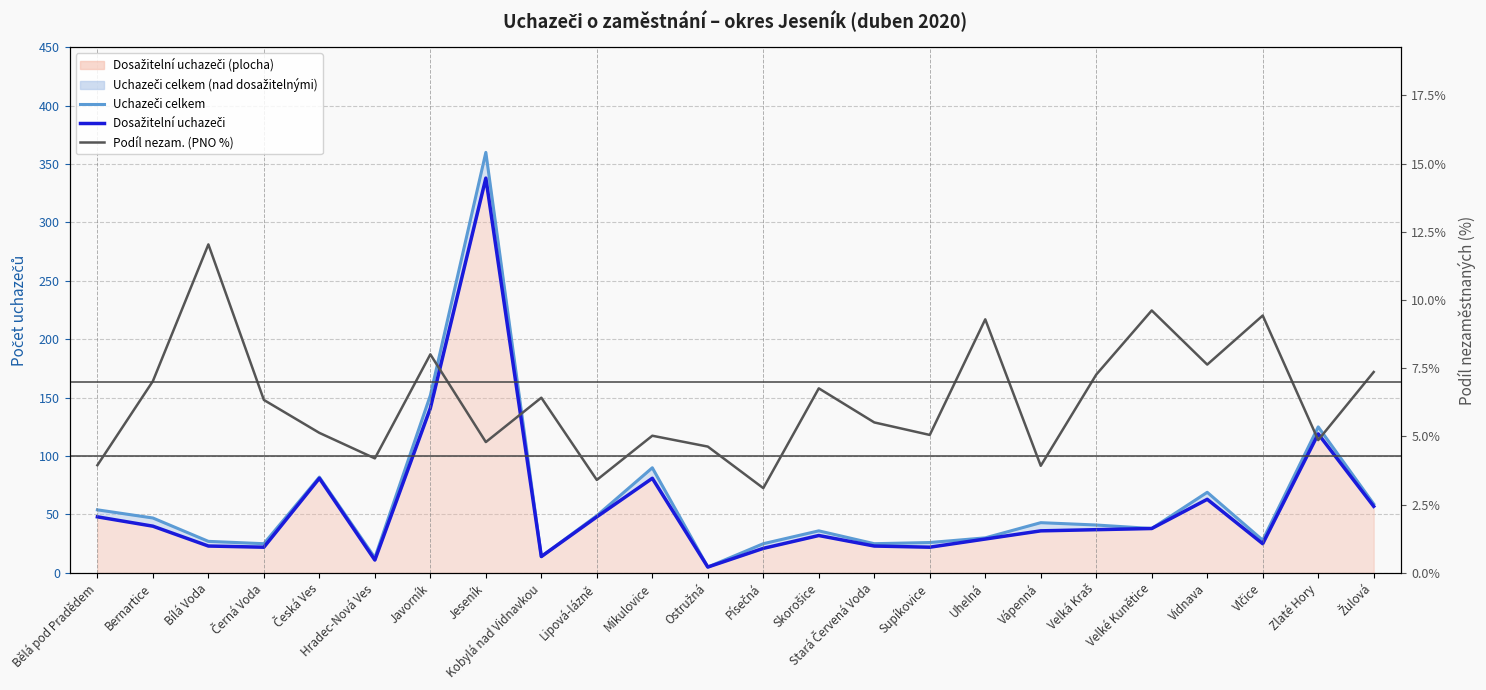

List the series in order of their peak value, lowest first.

Podíl nezam. (PNO %), Dosažitelní uchazeči, Uchazeči celkem